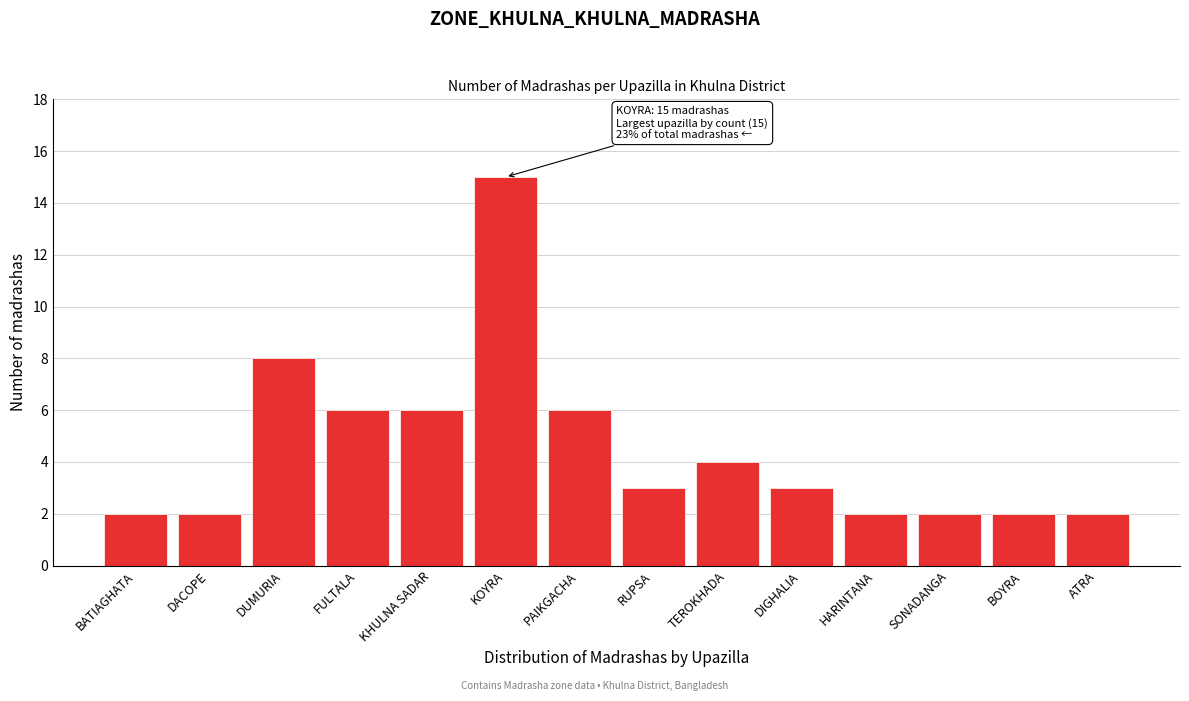

Reading left to right, extract all data points from this chart.

2	2	8	6	6	15	6	3	4	3	2	2	2	2